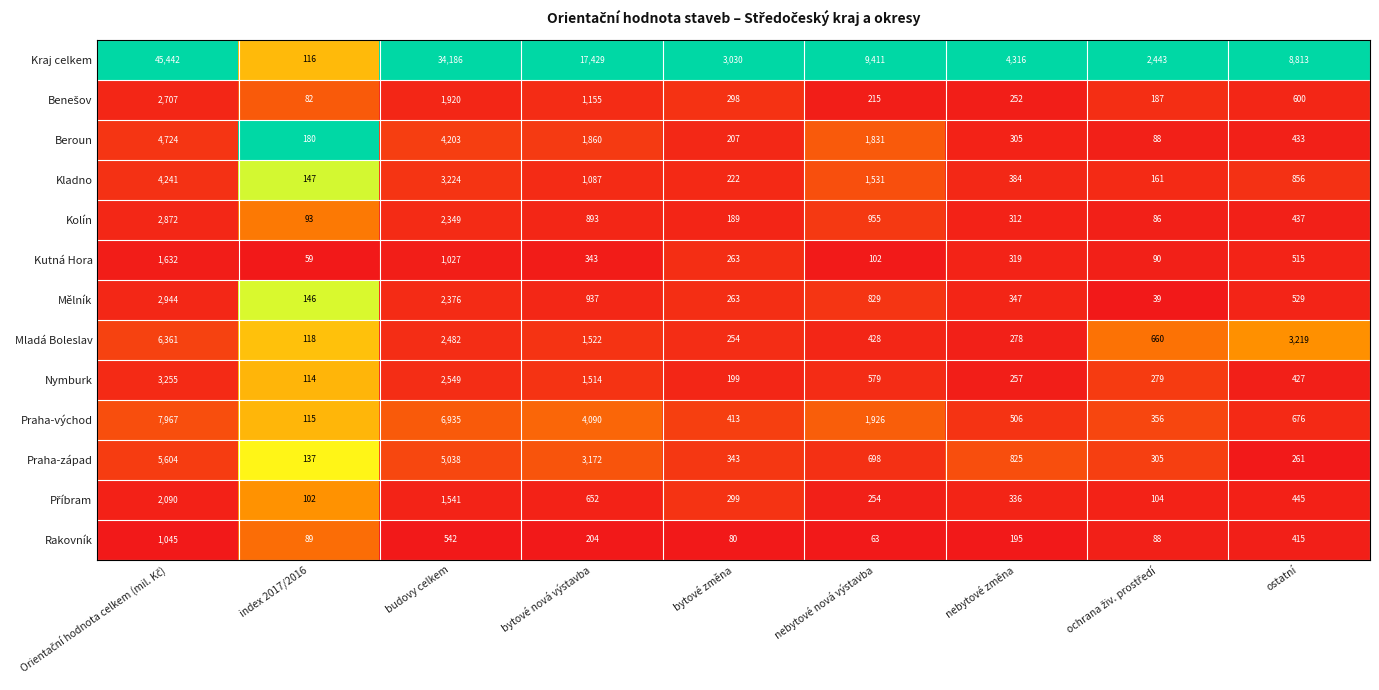

What is the maximum value shown in the chart?

45442